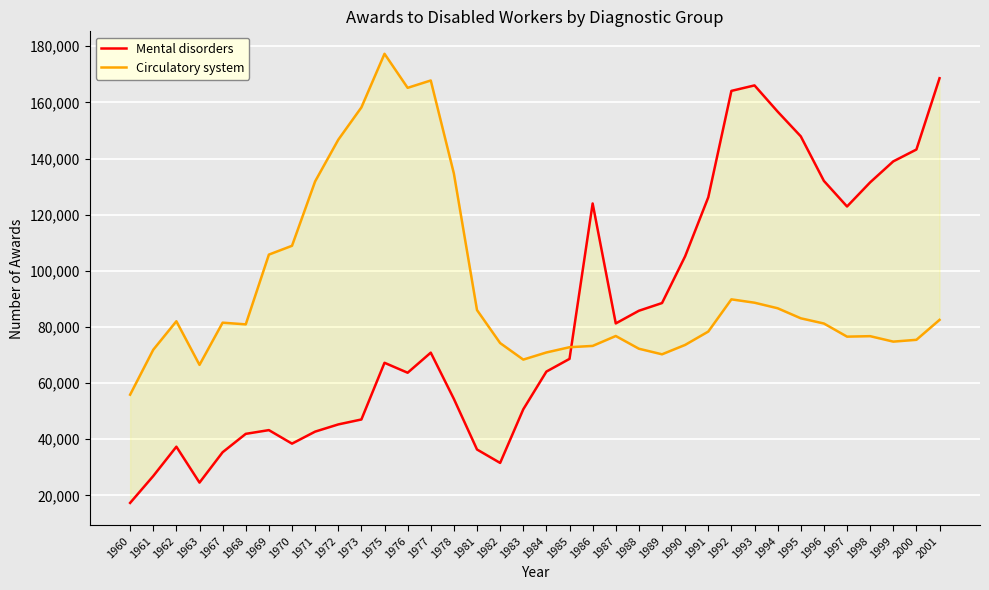

How many intersections are there between Circulatory system and Mental disorders?

1